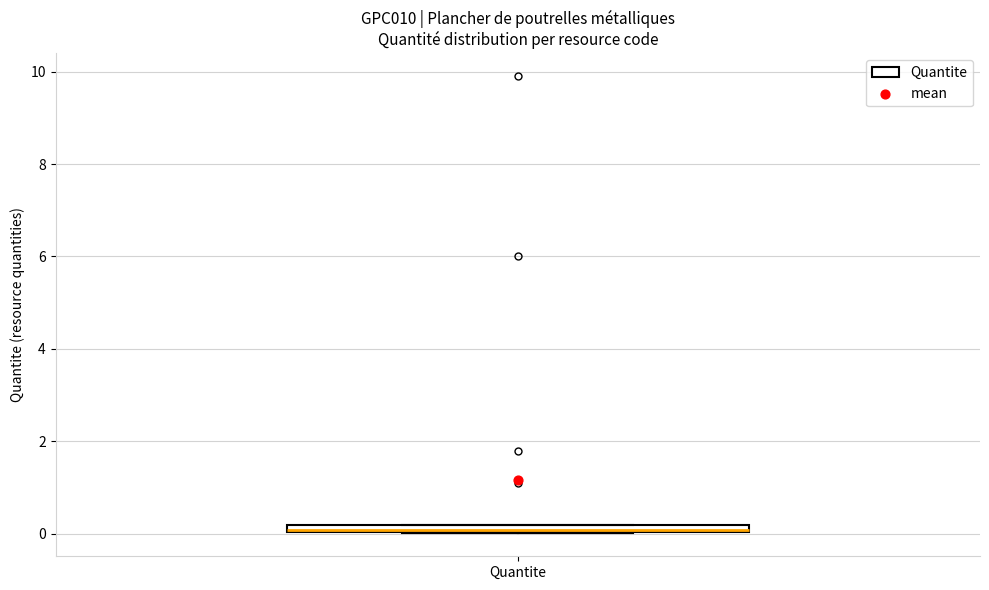

Where is the upper edge of the box for Quantite on the y-axis? The values are not printed on the chart, so give them approximately, as read against the axis.

0.2